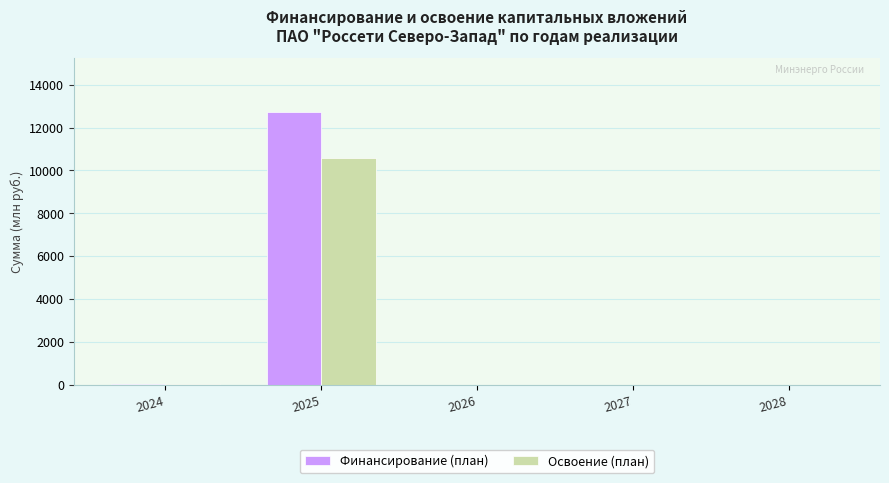

The value of Финансирование (план) at 2028 is -5992.6. True or false?

False